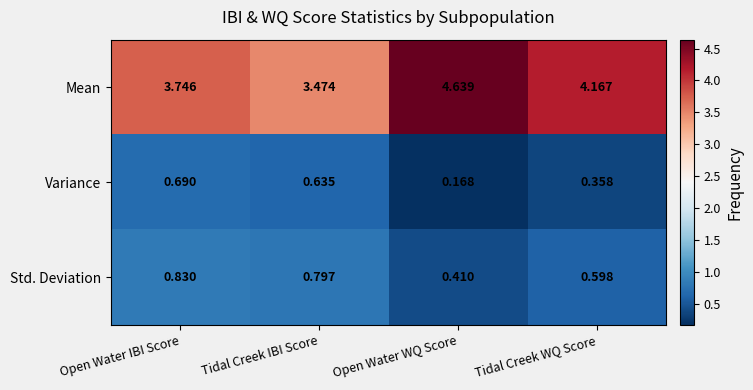

At which label is Variance closest to 0?

Open Water WQ Score